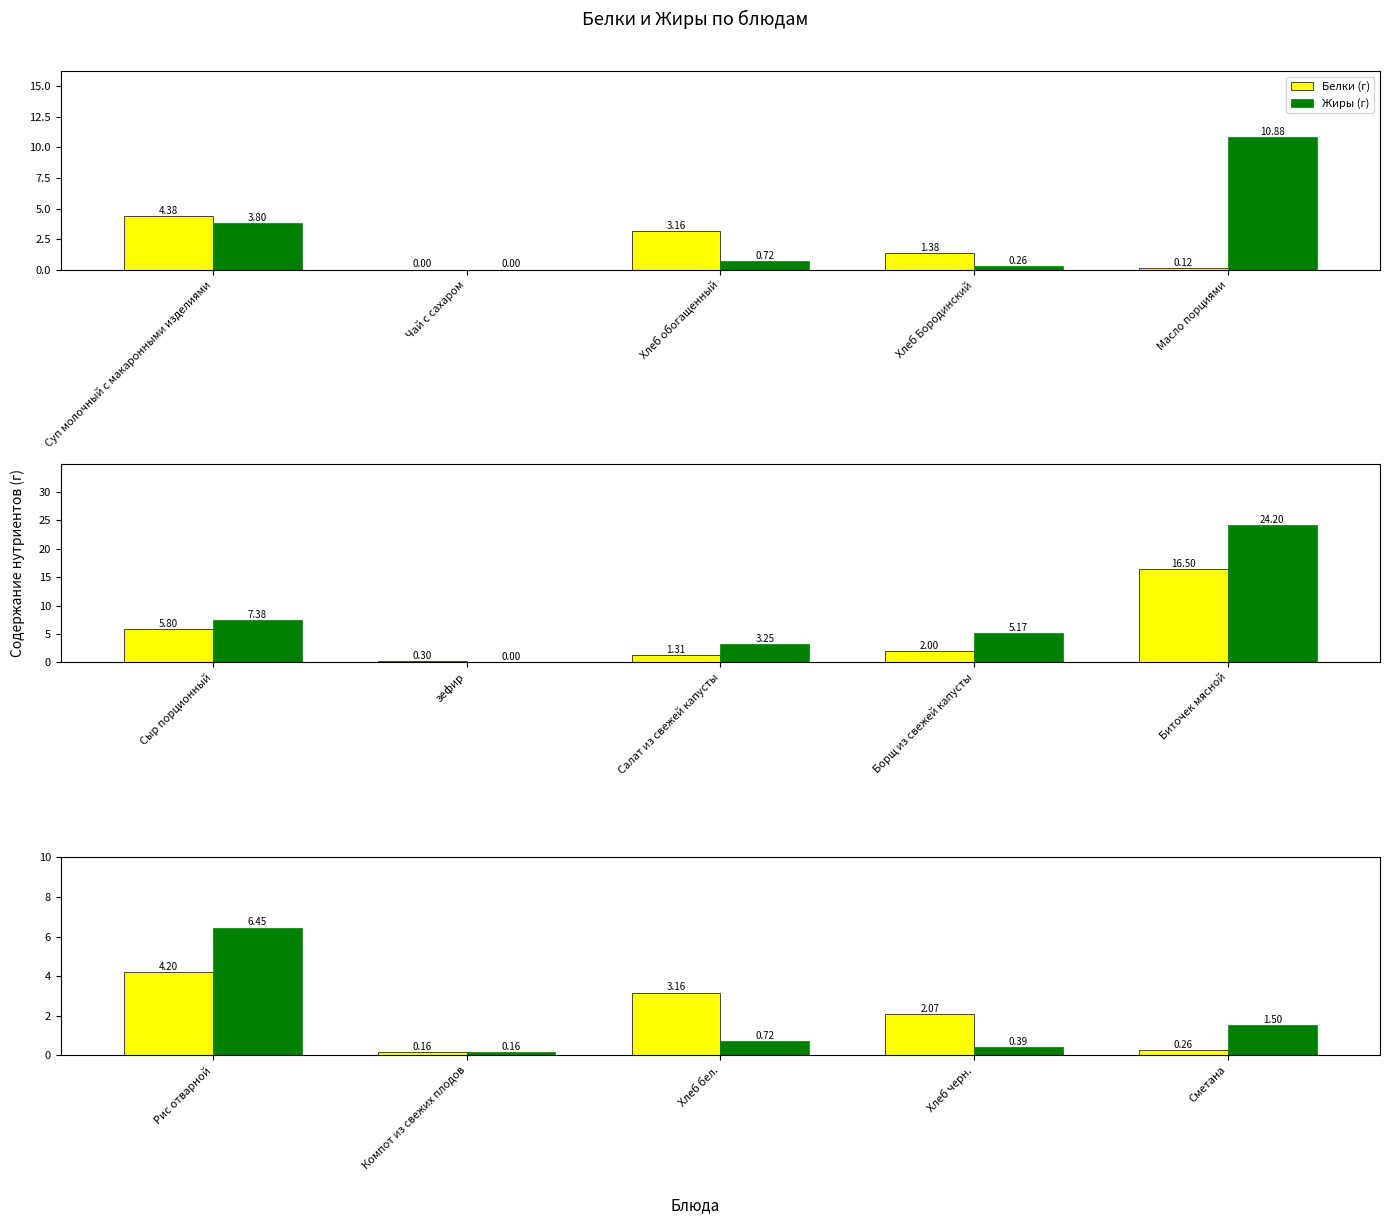

Does the chart contain stacked bars?

No